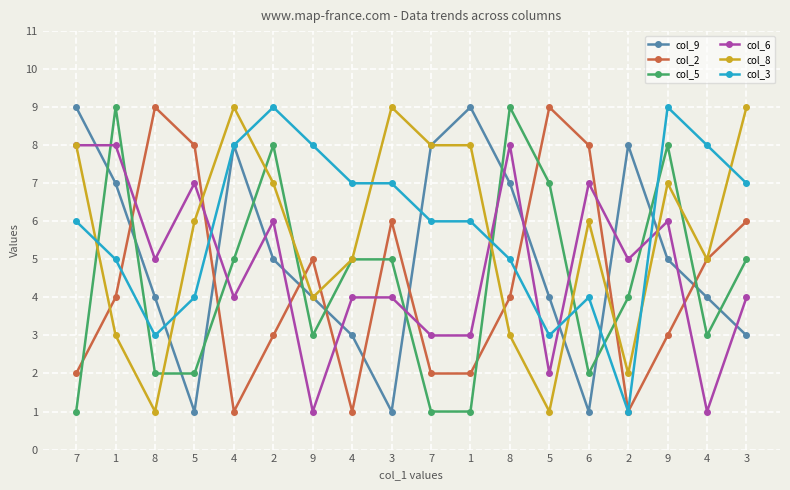

At which label is col_2 closest to 5?

9